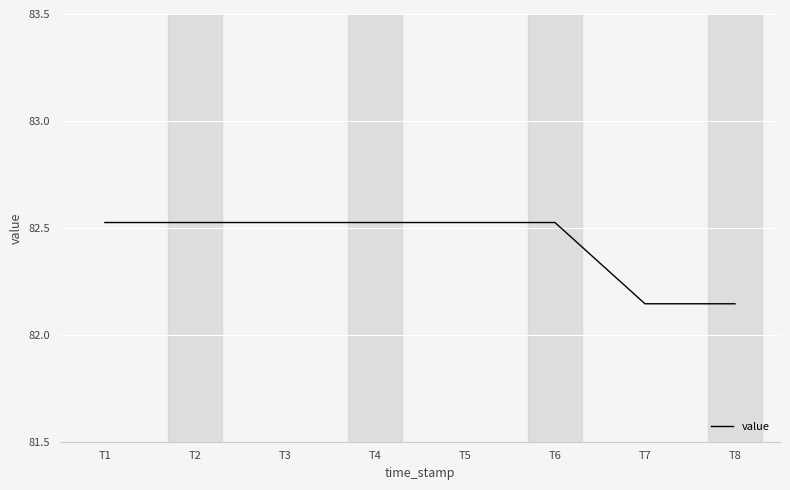

Between T3 and T8, which is larger?

T3